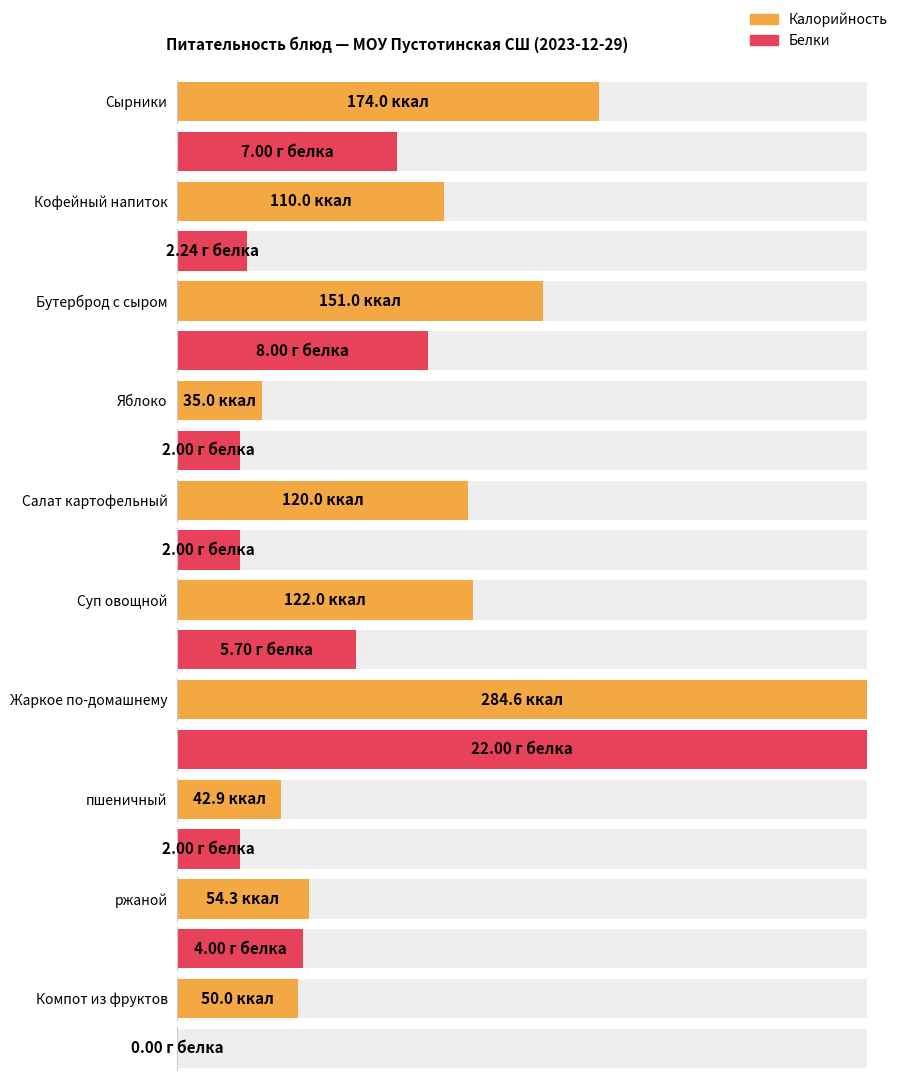

What is the label of the 5th bar from the left?

Салат картофельный